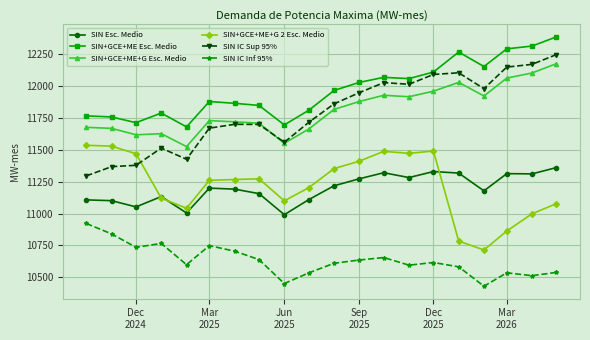

Which series has the largest total across all categories?

SIN+GCE+ME Esc. Medio